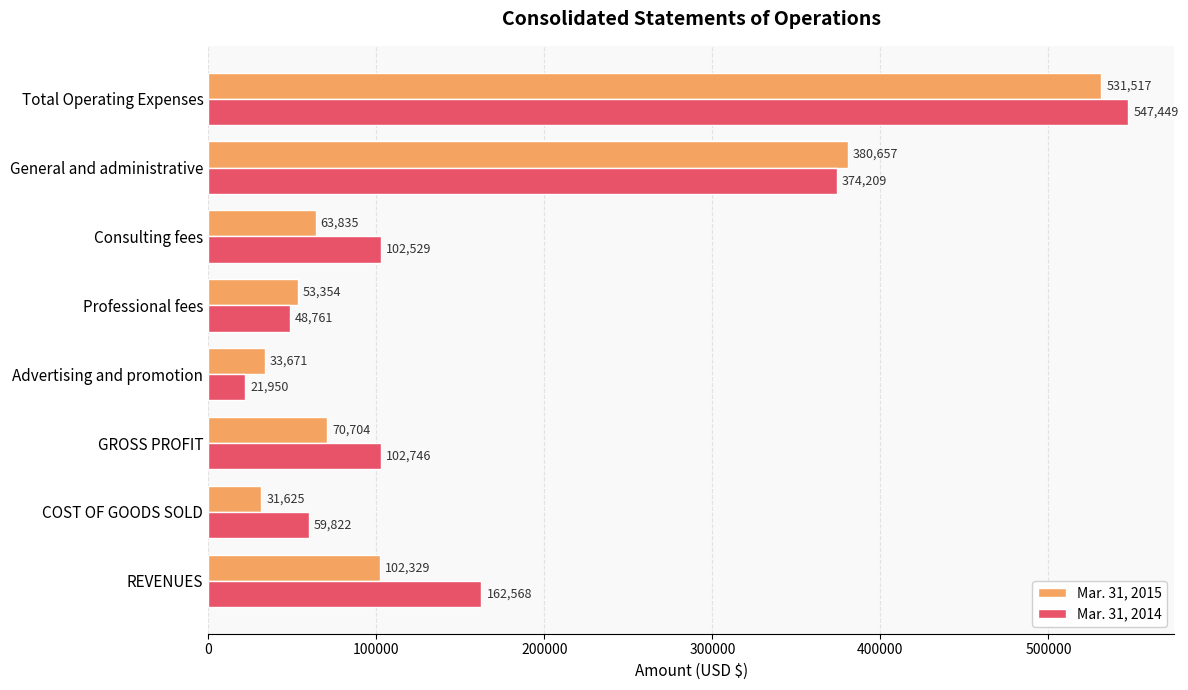

Which label corresponds to the largest value in the chart?

Total Operating Expenses